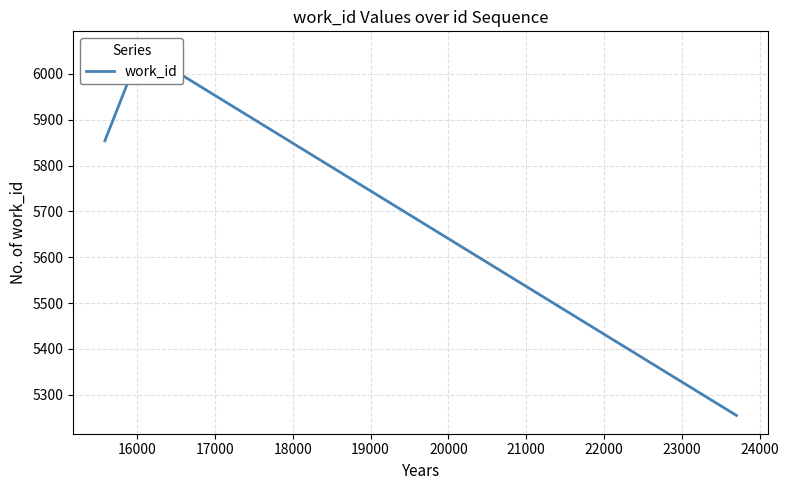

Count the number of values greater than 6049.

1